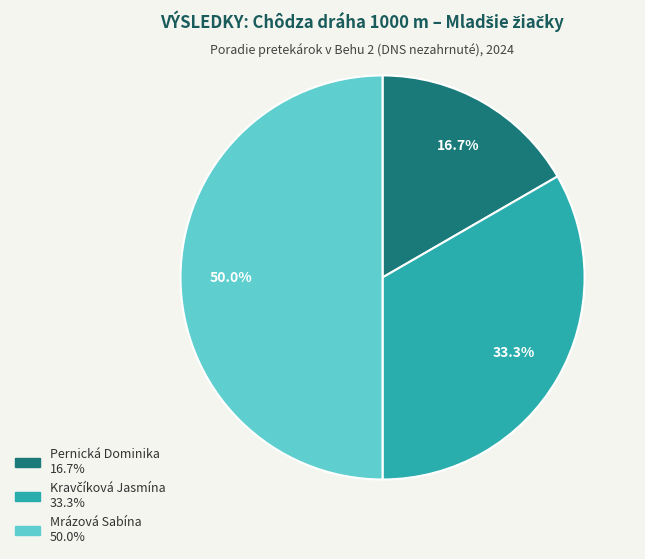

The Mrázová Sabína slice represents 50% of the pie. True or false?

True